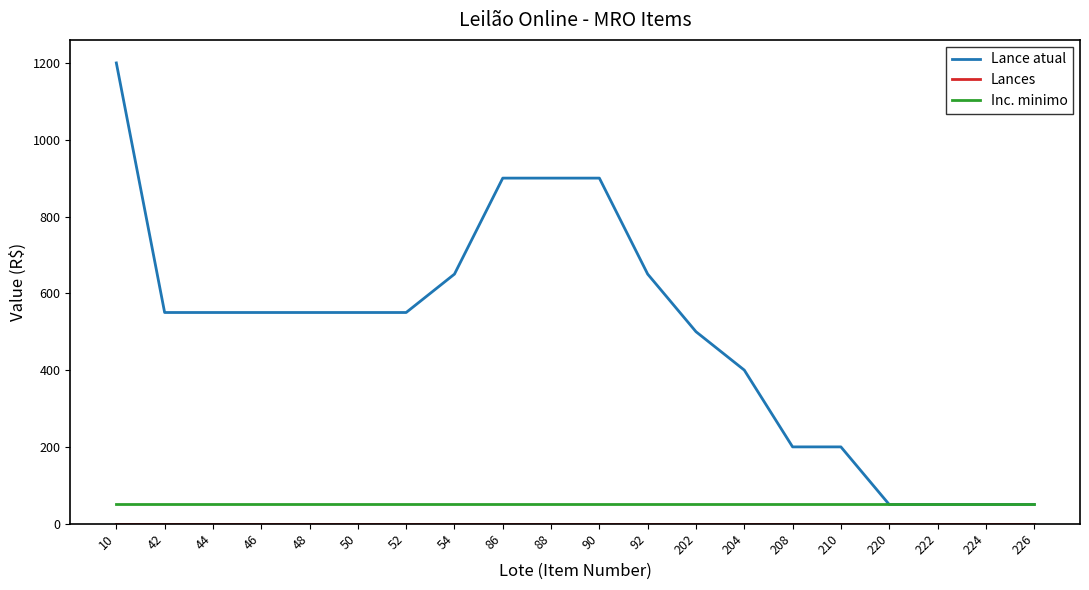

Count the number of categories in the chart.

20